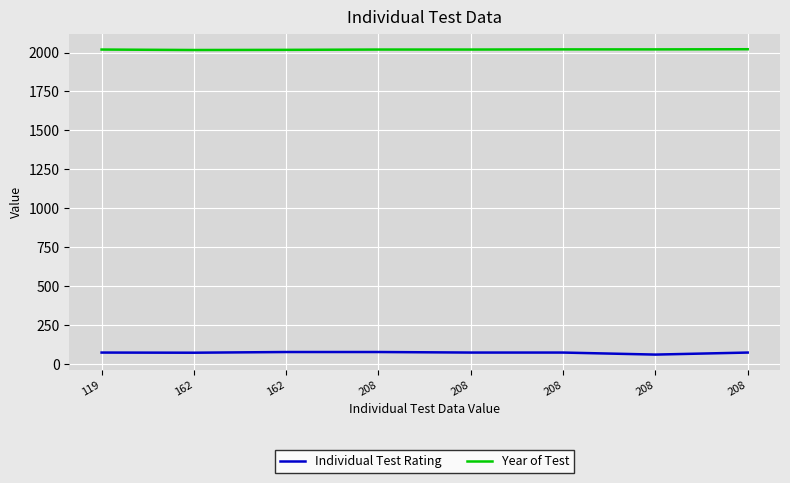

Reading left to right, list all the values displayed in this chart.

Individual Test Rating: 119=75.0	162=74.0	162=78.5	208=78.5	208=75.0	208=75.0	208=62.0	208=75.0
Year of Test: 119=2019.0	162=2016.0	162=2017.0	208=2019.0	208=2019.0	208=2020.0	208=2020.0	208=2021.0